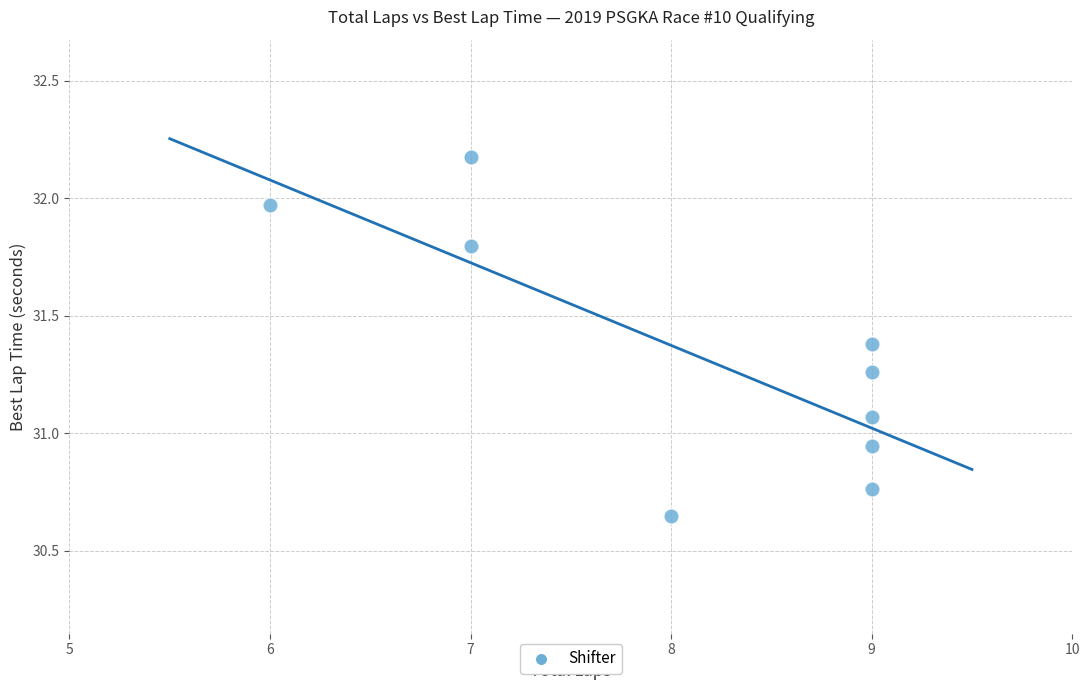

What is the range of Y values (max minus min)?

1.5